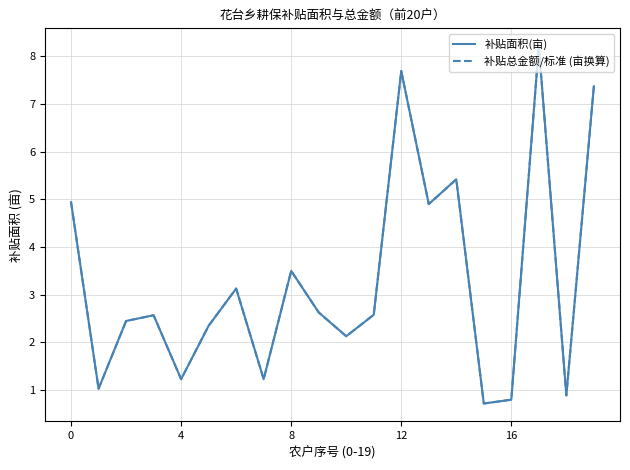

Which series has the widest spread of values?

补贴面积(亩)